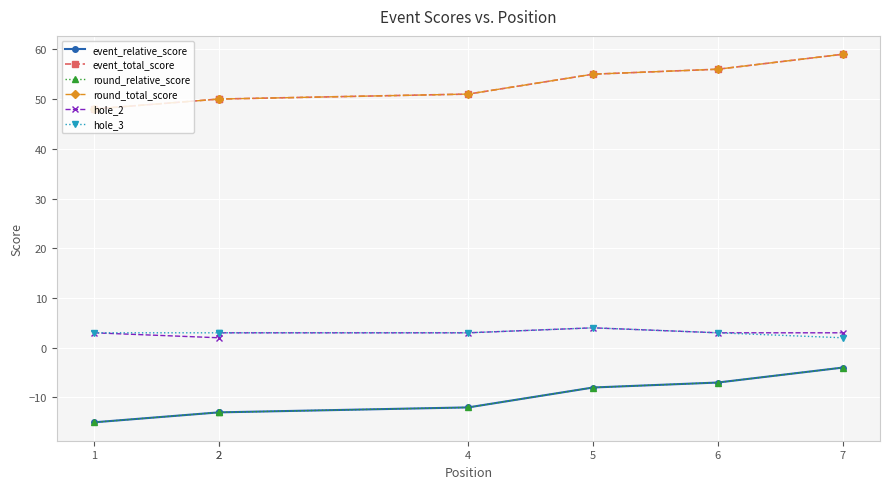

The event_total_score series shows 23 at 2. True or false?

False